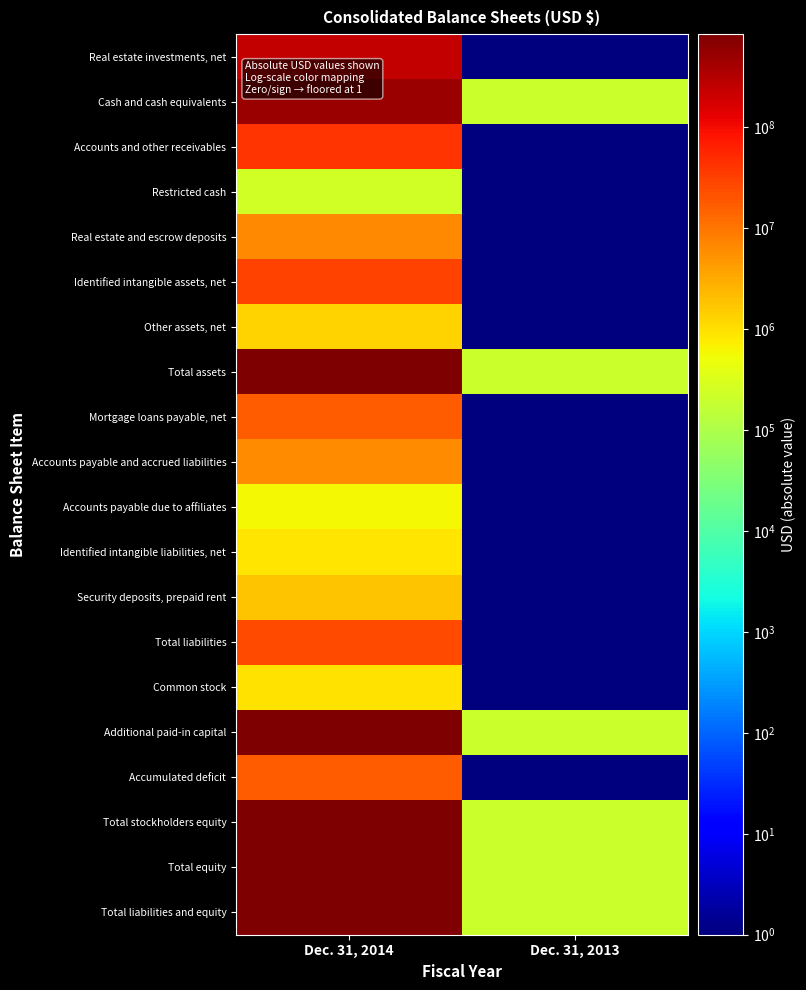

At which category does the chart reach its peak across all series?

Dec. 31, 2014